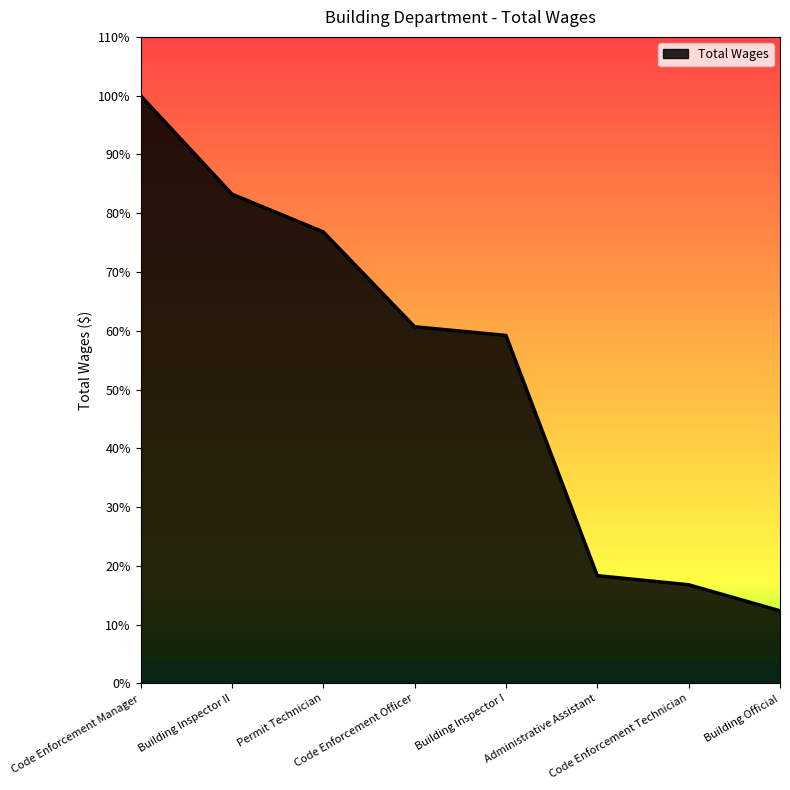

Rank the categories by value from highest to lowest.

Code Enforcement Manager, Building Inspector II, Permit Technician, Code Enforcement Officer, Building Inspector I, Administrative Assistant, Code Enforcement Technician, Building Official